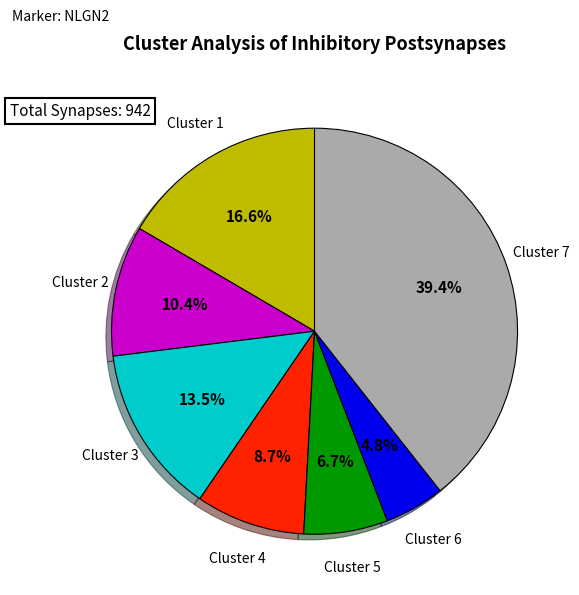

Is there any slice that represents more than half of the pie?

No